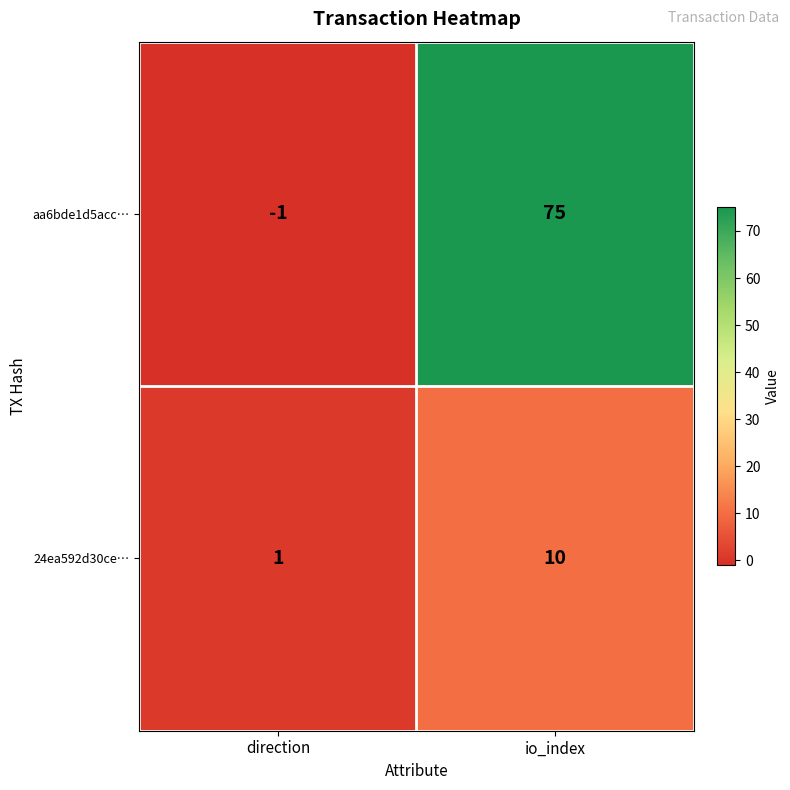

Which series has the largest range (max minus min)?

aa6bde1d5acc…